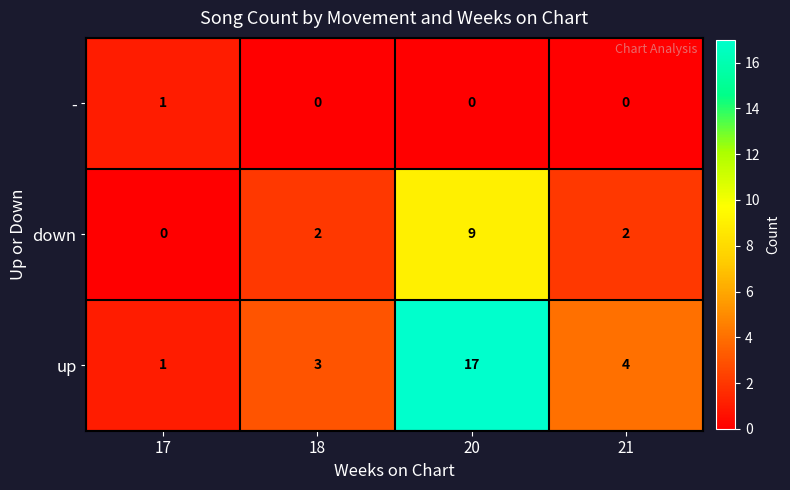

True or false: down has a value of 0 at 17.

True